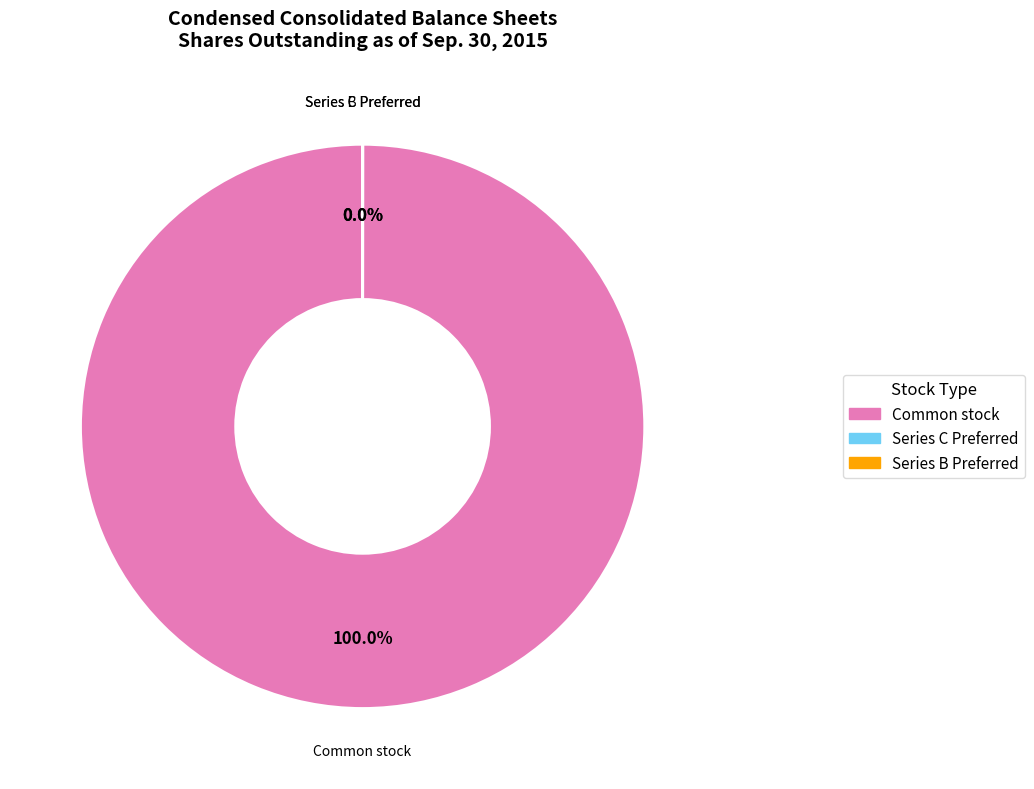

How many segments does this pie chart have?

3